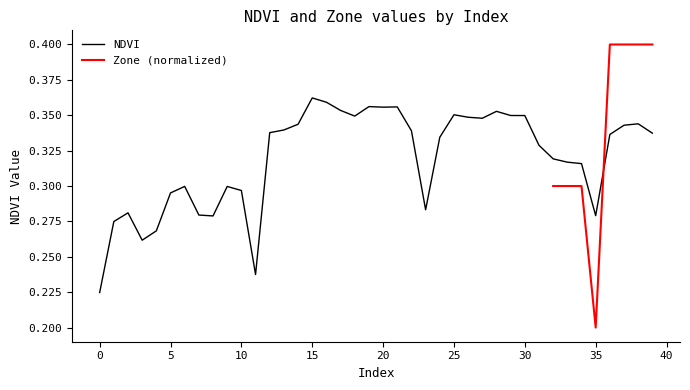

Does the chart have visible grid lines?

No